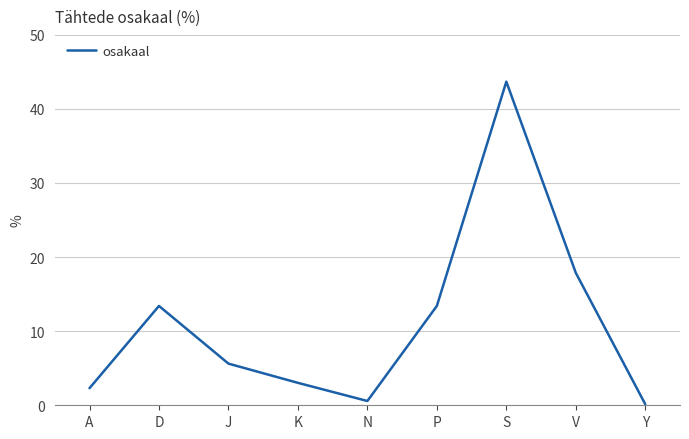

What is the maximum value shown in the chart?

43.7